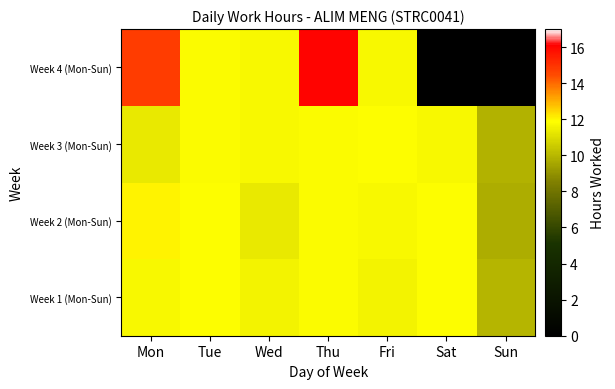

Reading left to right, transcribe all the data shown in this chart.

Week 1 (Mon-Sun): Mon=11.8	Tue=11.9	Wed=11.6	Thu=11.8	Fri=11.6	Sat=11.8	Sun=9.9
Week 2 (Mon-Sun): Mon=12.1	Tue=11.8	Wed=11.3	Thu=11.8	Fri=11.7	Sat=11.9	Sun=9.7
Week 3 (Mon-Sun): Mon=11.3	Tue=11.8	Wed=11.7	Thu=11.8	Fri=11.8	Sat=11.7	Sun=9.9
Week 4 (Mon-Sun): Mon=14.8	Tue=11.8	Wed=11.7	Thu=16.0	Fri=11.7	Sat=0.0	Sun=0.0